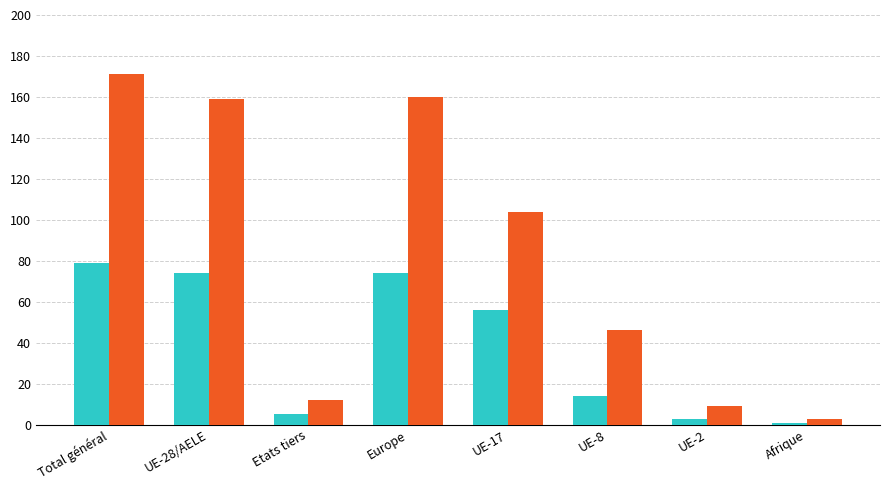

What position from the right is UE-17?

4